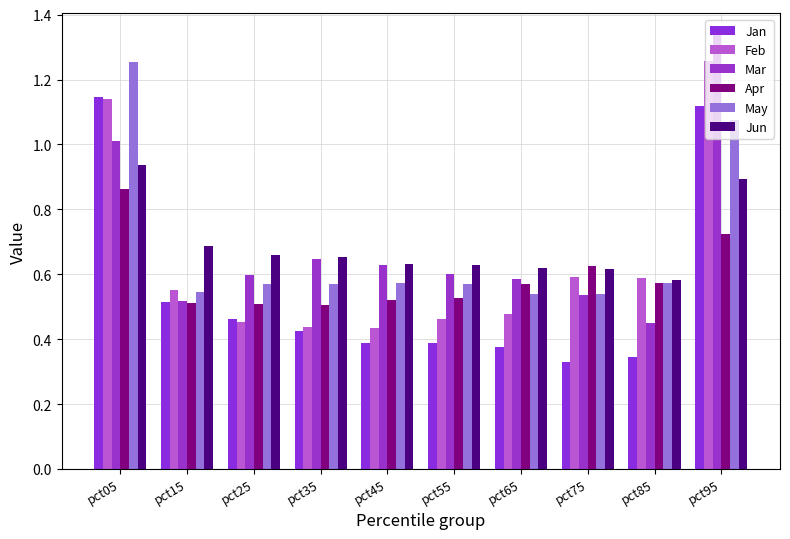

What is the spread (max minus min) of values at pct15?

0.2